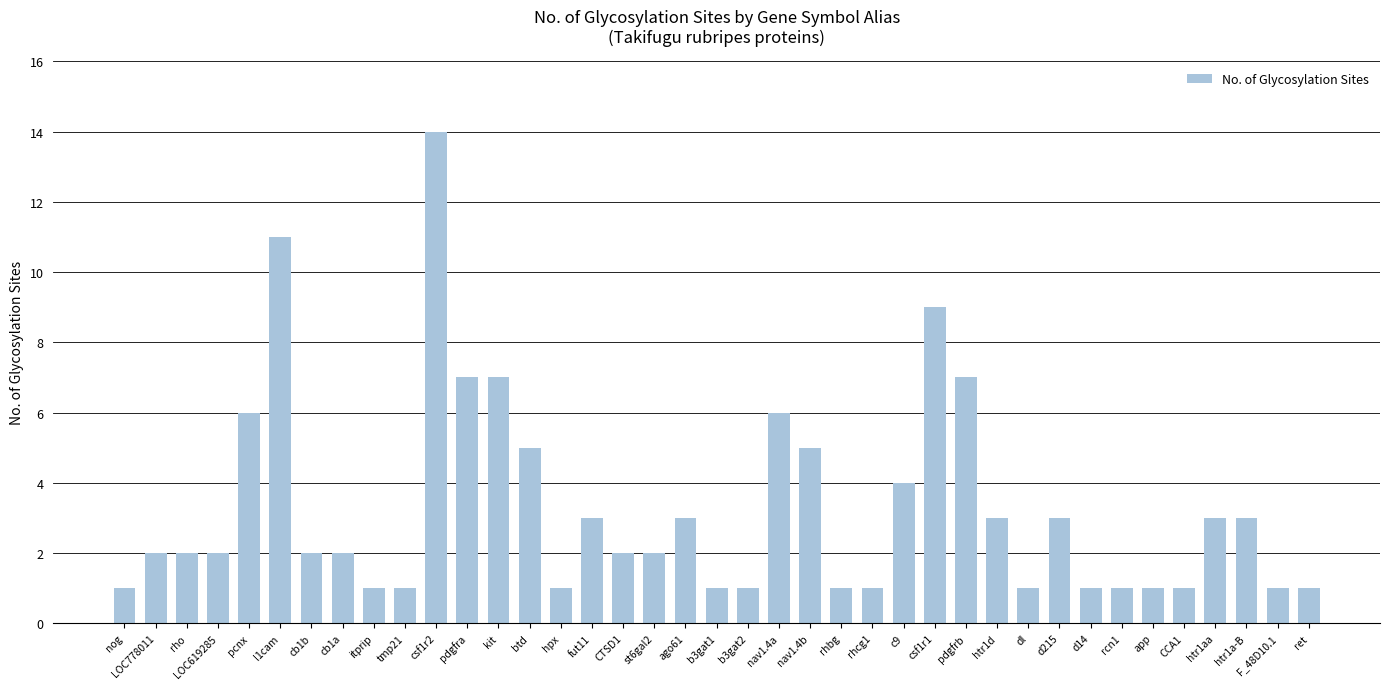

Count the number of data series in this chart.

1